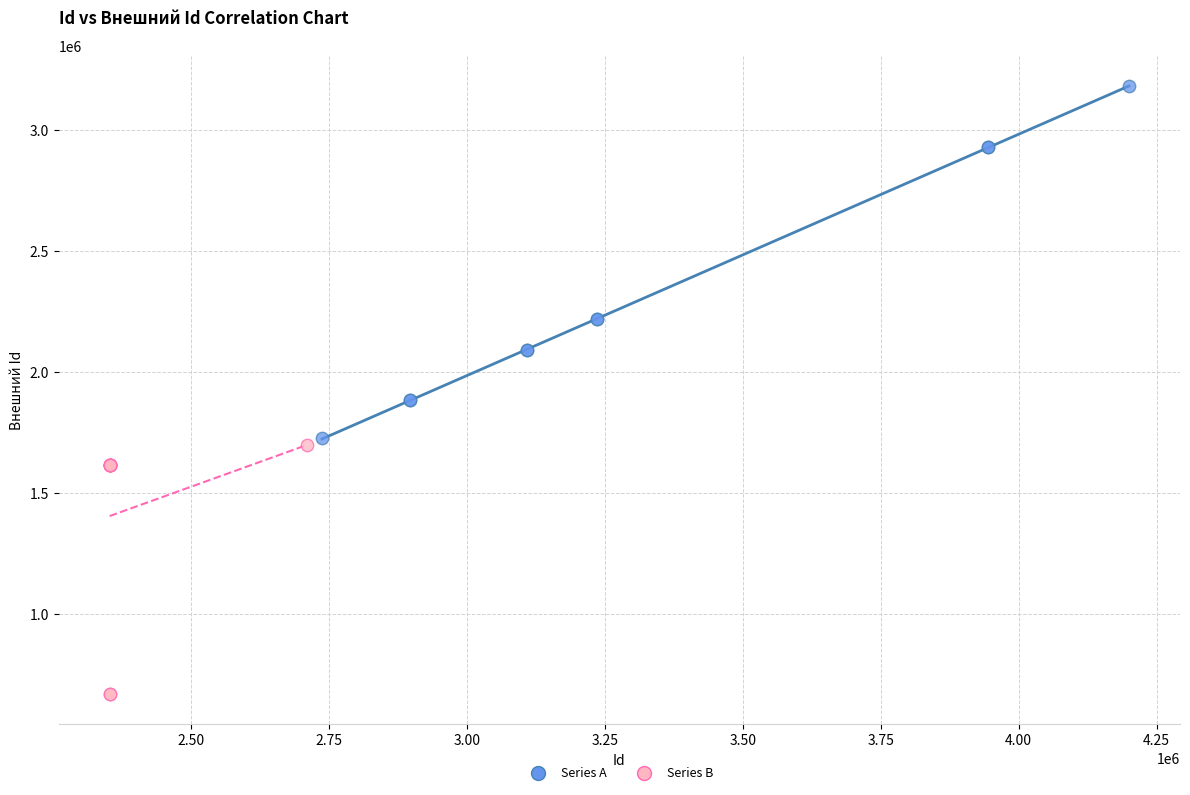

Which series has the widest spread of Y values?

Series A